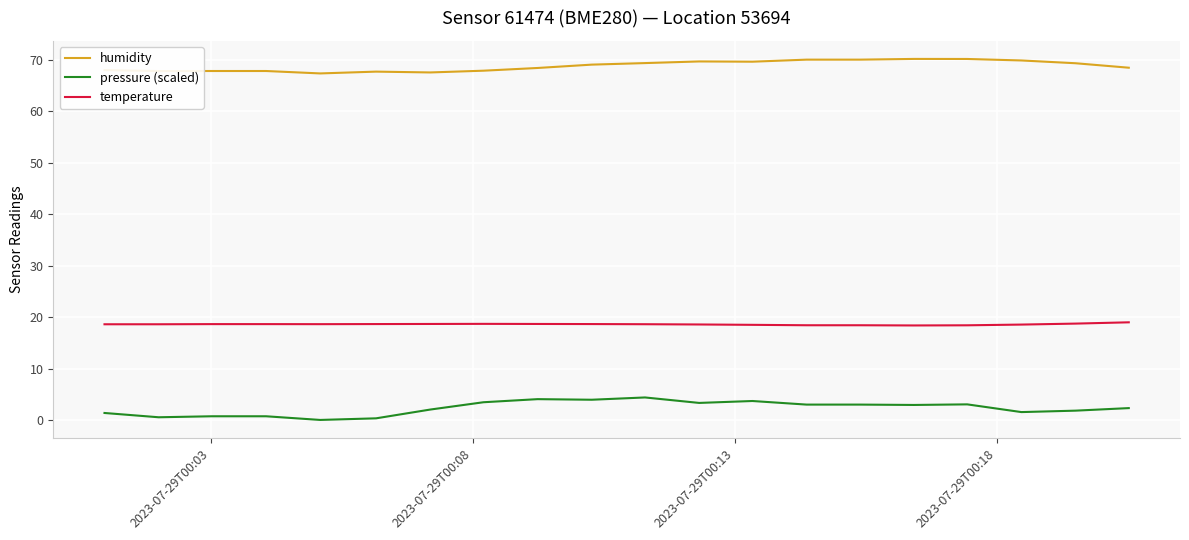

Rank the series by their average value, from highest to lowest.

humidity, temperature, pressure (scaled)